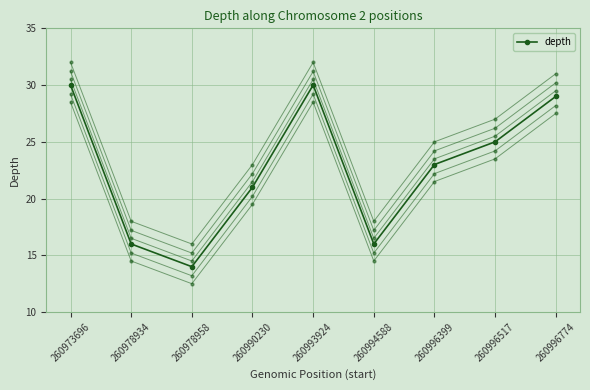

How many series are shown in this chart?

6